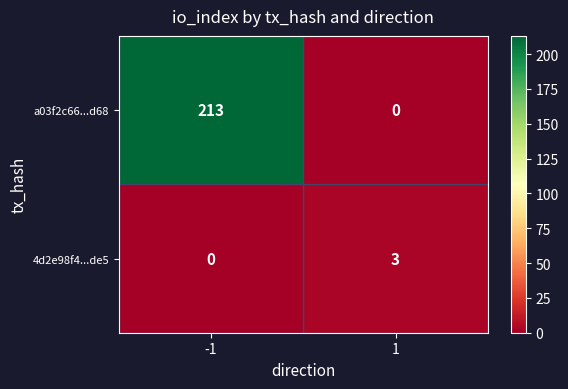

Between -1 and 1, which series saw the biggest shift?

a03f2c66...d68